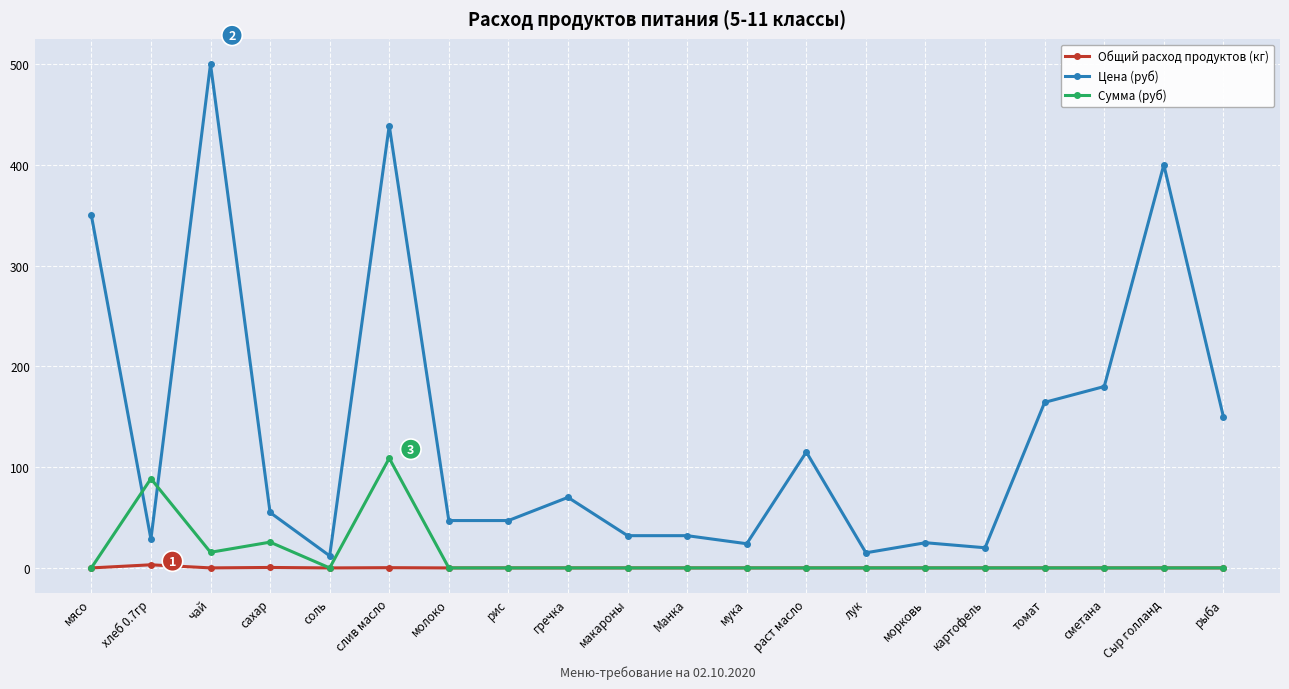

What is the label of the 7th point from the right?

лук